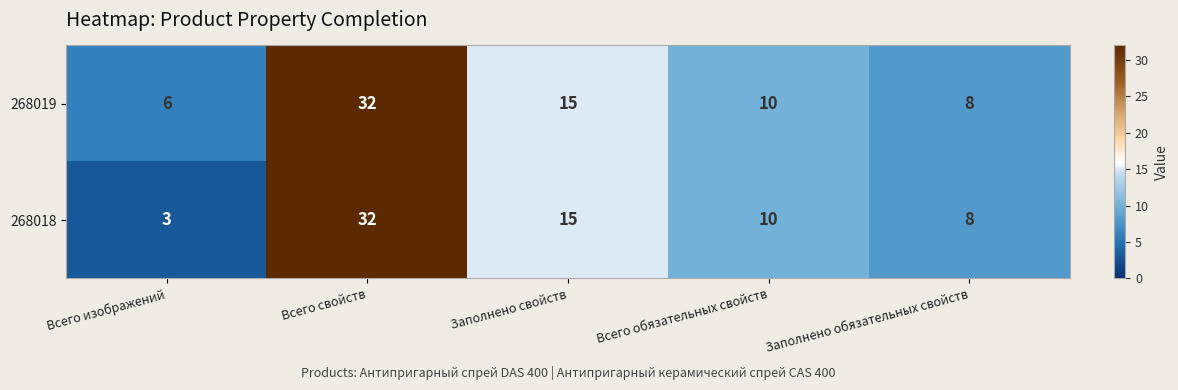

Rank the series by their average value, from highest to lowest.

268019, 268018